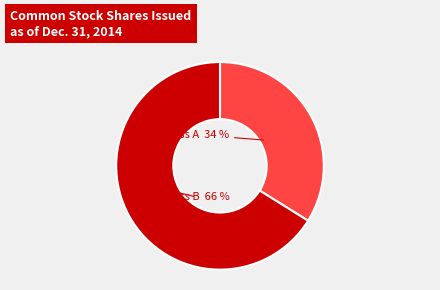

Is there any slice that represents more than half of the pie?

Yes